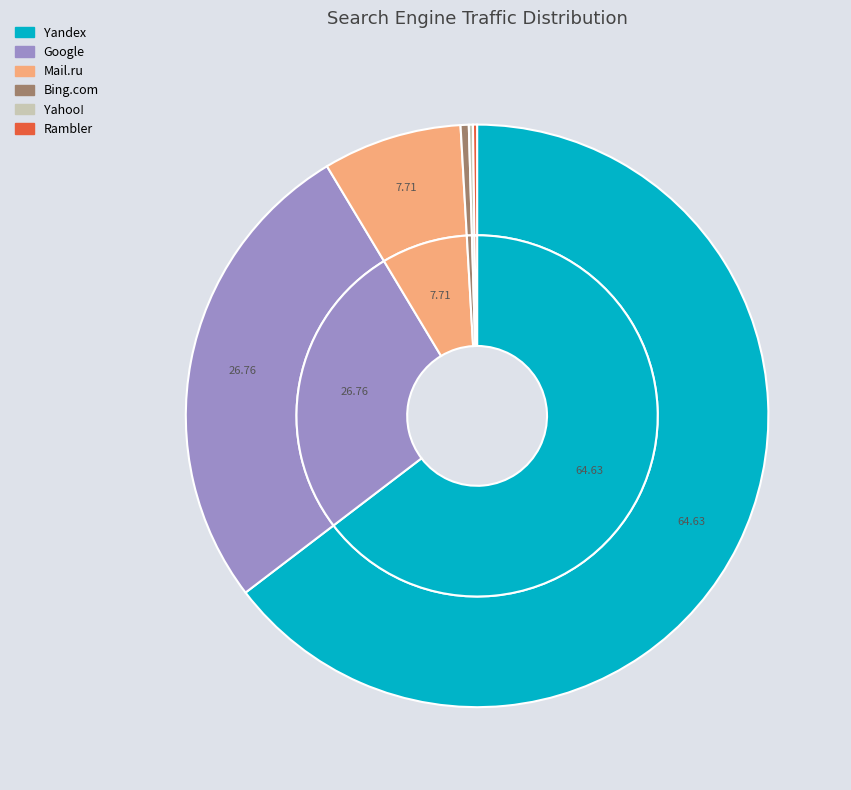

Which category has the smallest portion of the pie?

Rambler